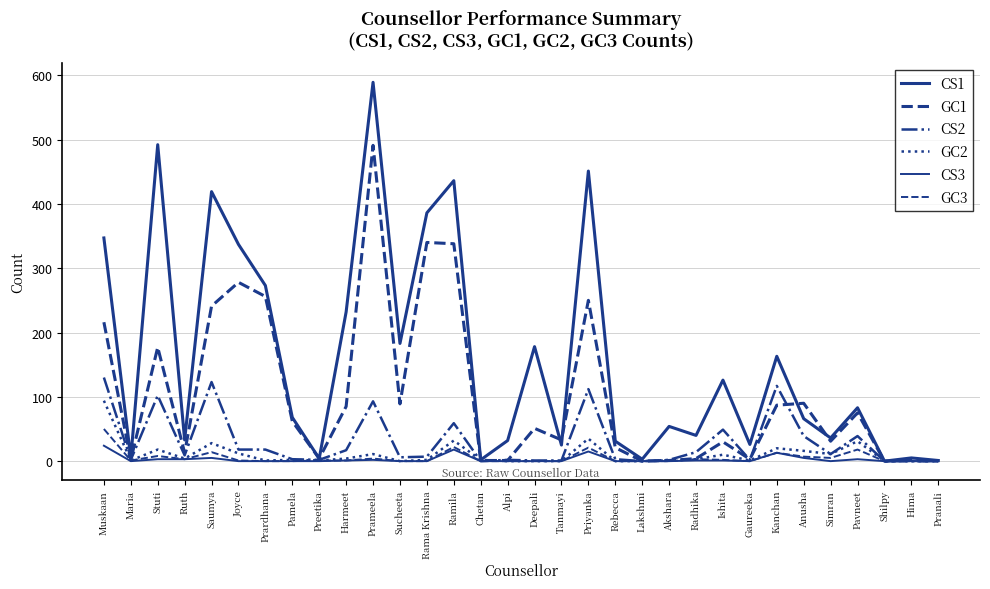

Does the chart display data point markers on the line(s)?

No